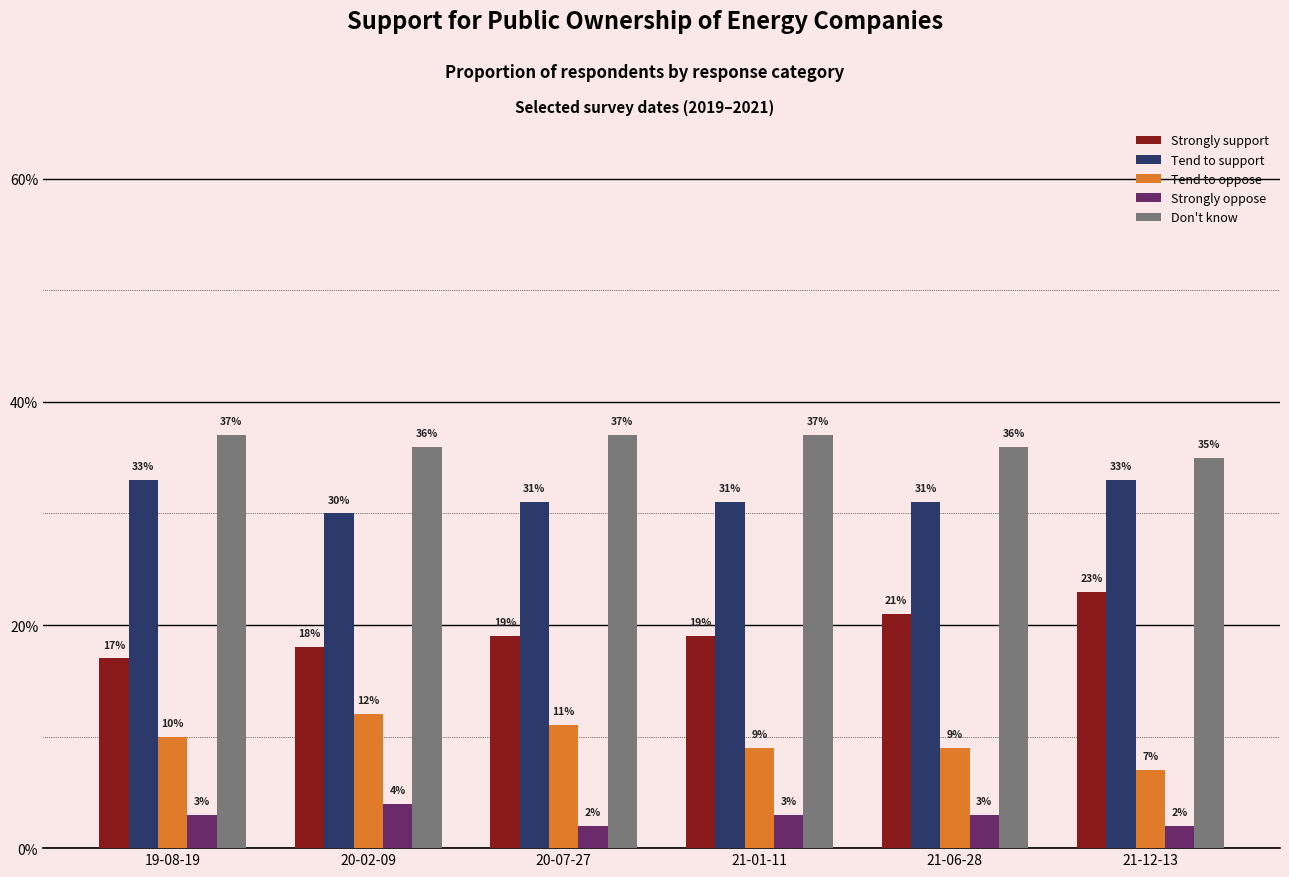

At how many categories does at least one series exceed 0?

6